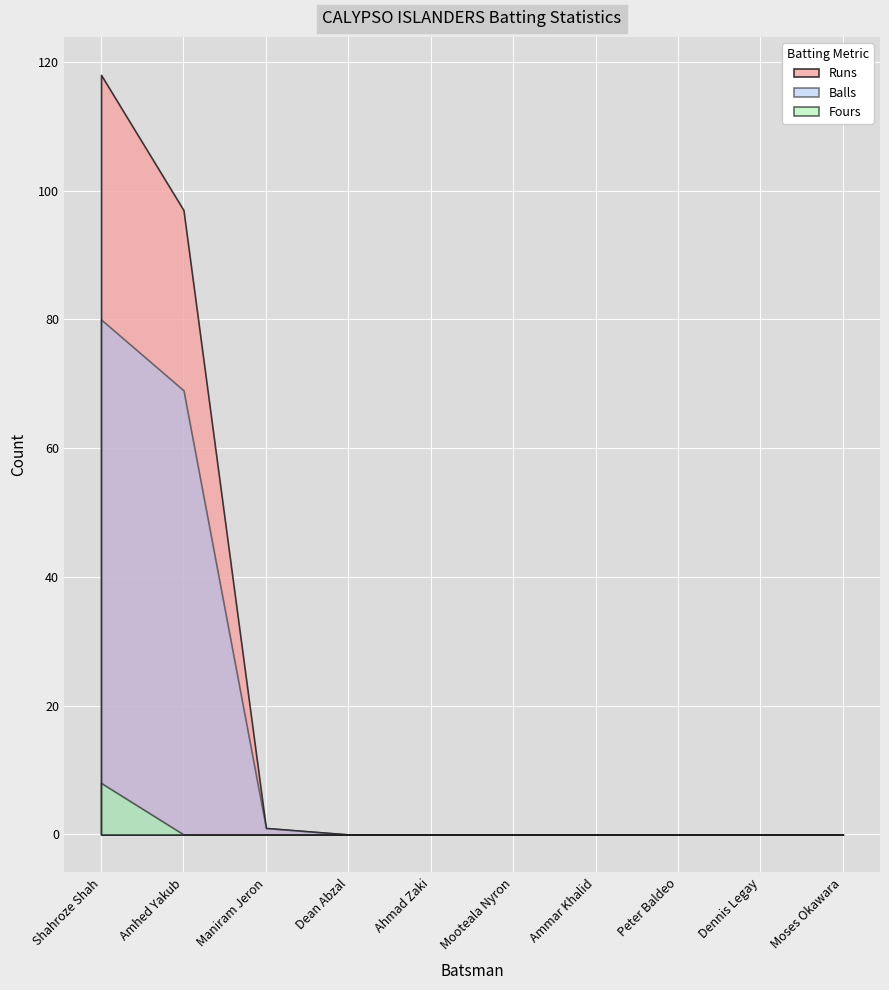

What are all the series names shown in the legend?

Runs, Balls, Fours